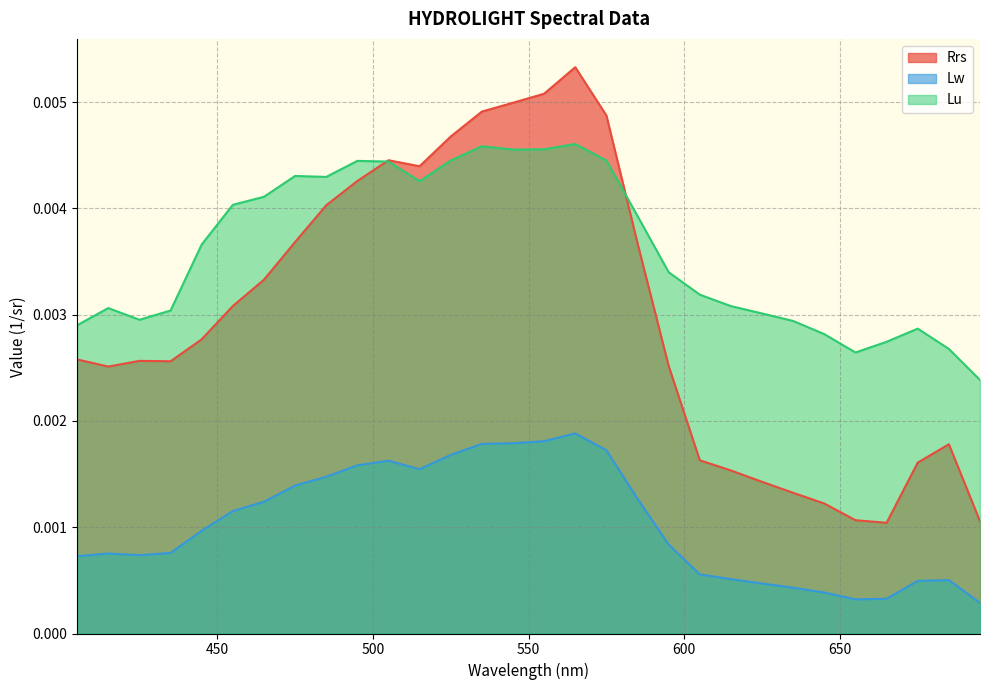

Where is the first local minimum for Lu?

425